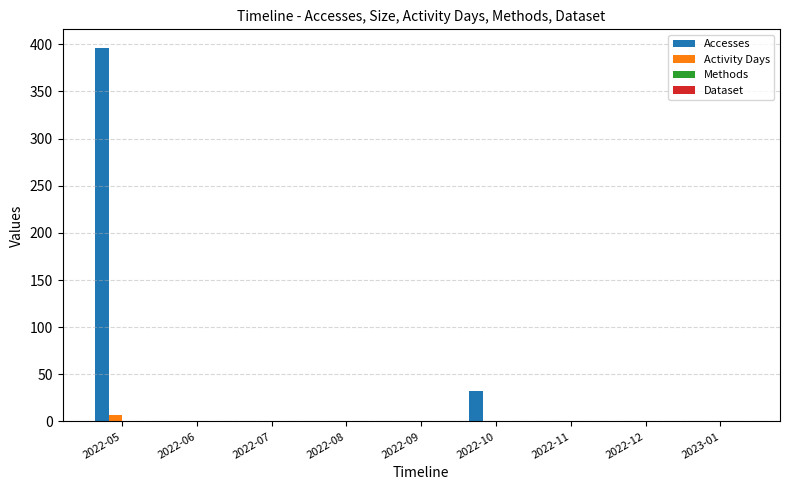

Is it true that Accesses equals 136 at 2022-09?

False